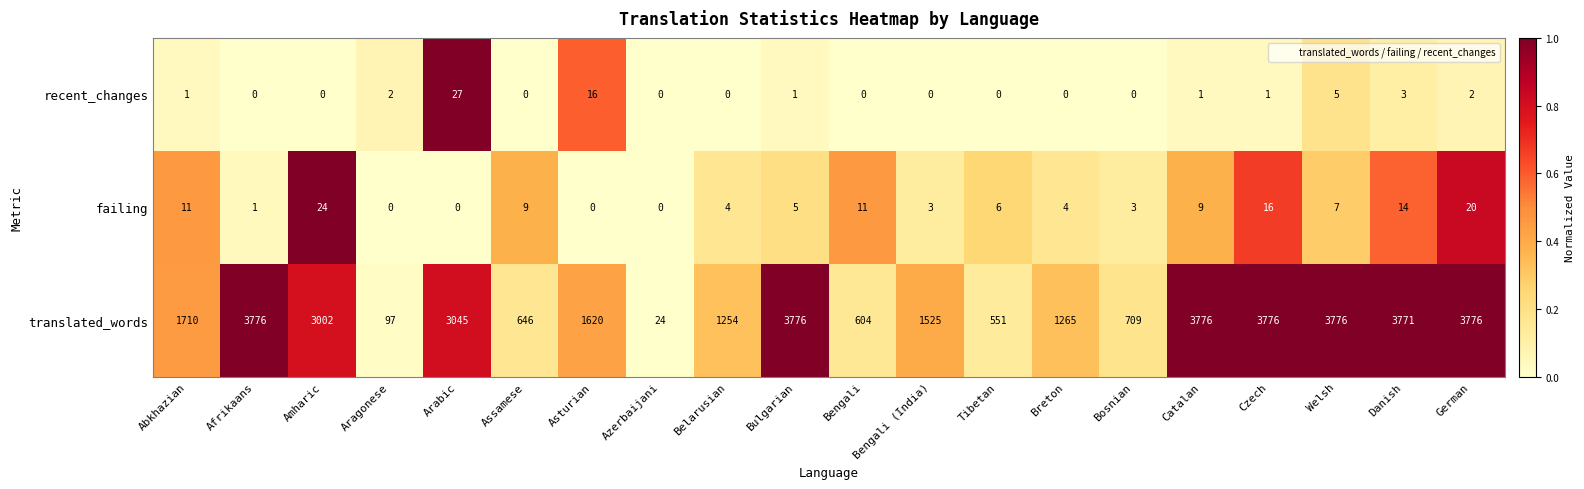

At Belarusian, list the series in order from largest to smallest.

translated_words, failing, recent_changes